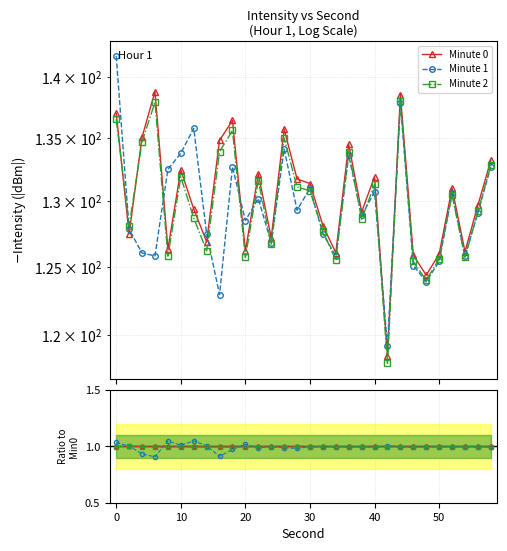

Is the value of Minute 0 at 23 greater than the value of Minute 2 at 60?

Yes